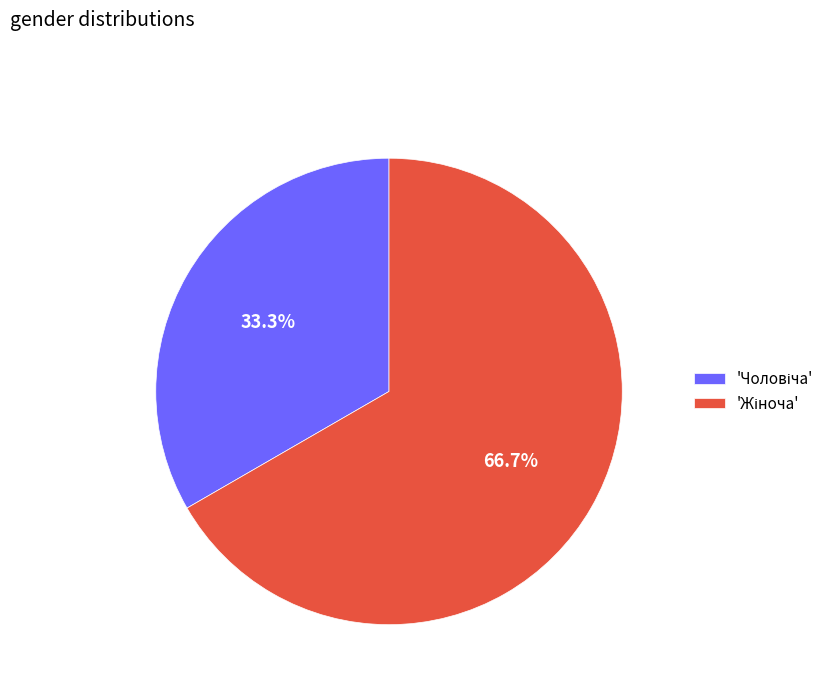

Is there a majority slice in this chart?

Yes